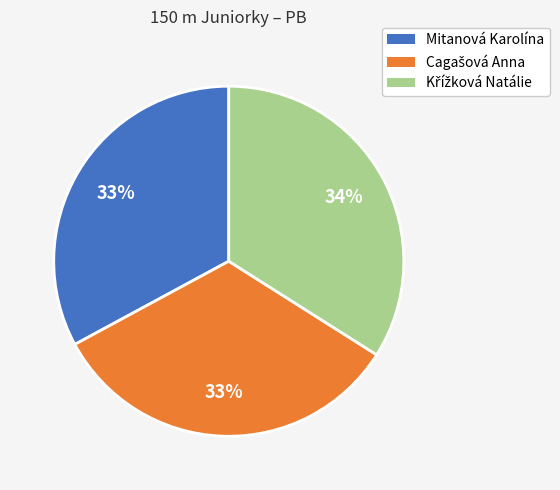

What percentage is the Mitanová Karolína slice, to the nearest percent?

33%